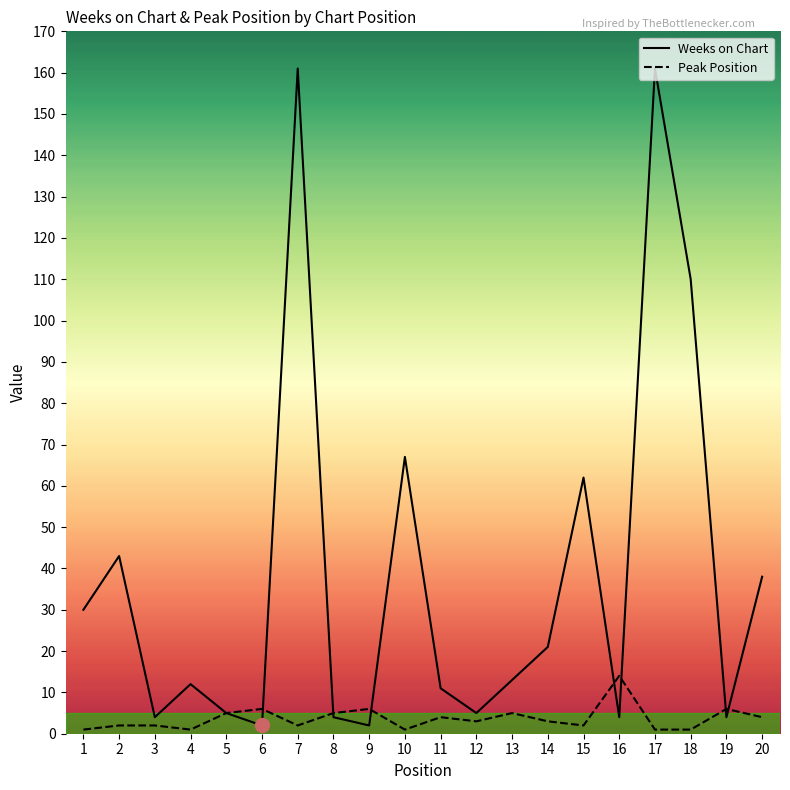

The Peak Position series shows 1 at 17. True or false?

True